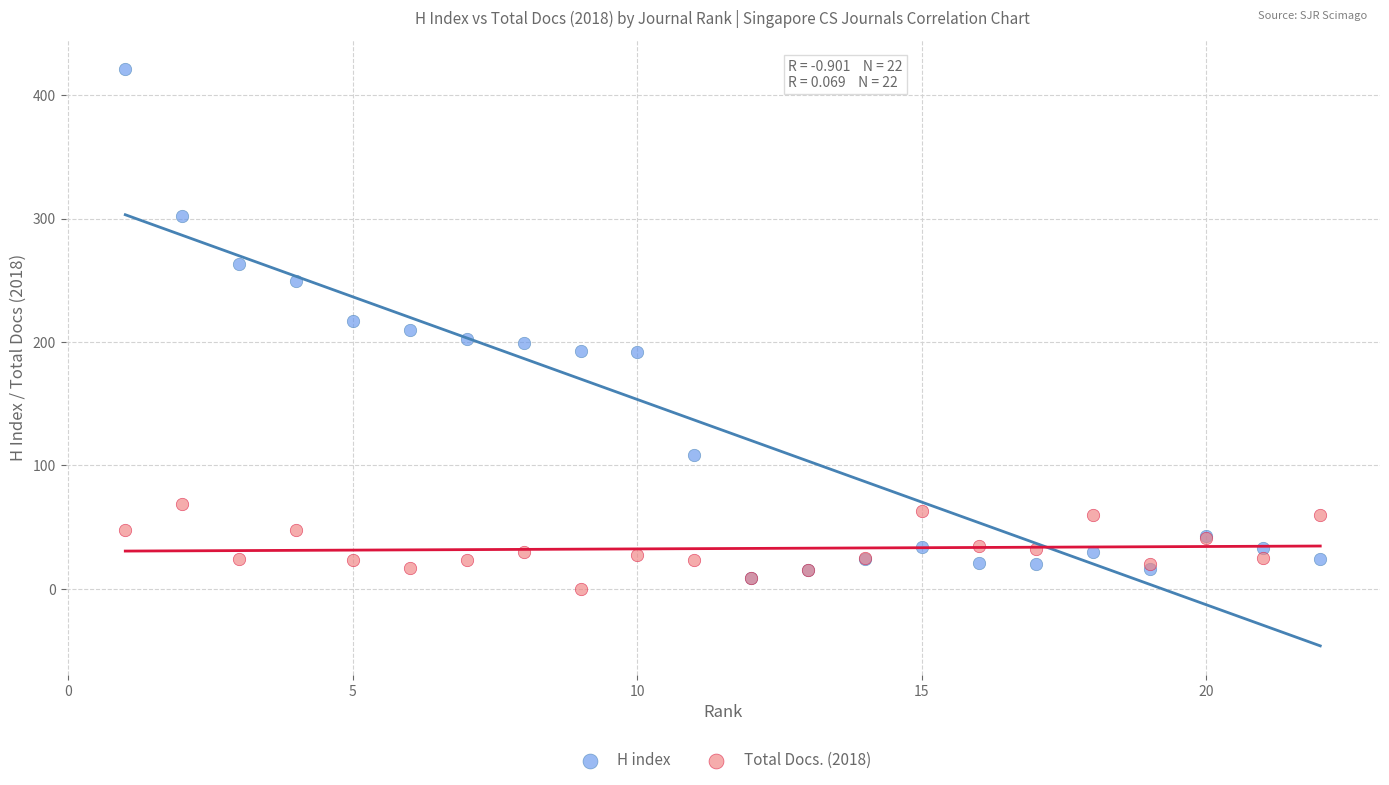

What are all the series names shown in the legend?

H index, Total Docs. (2018)